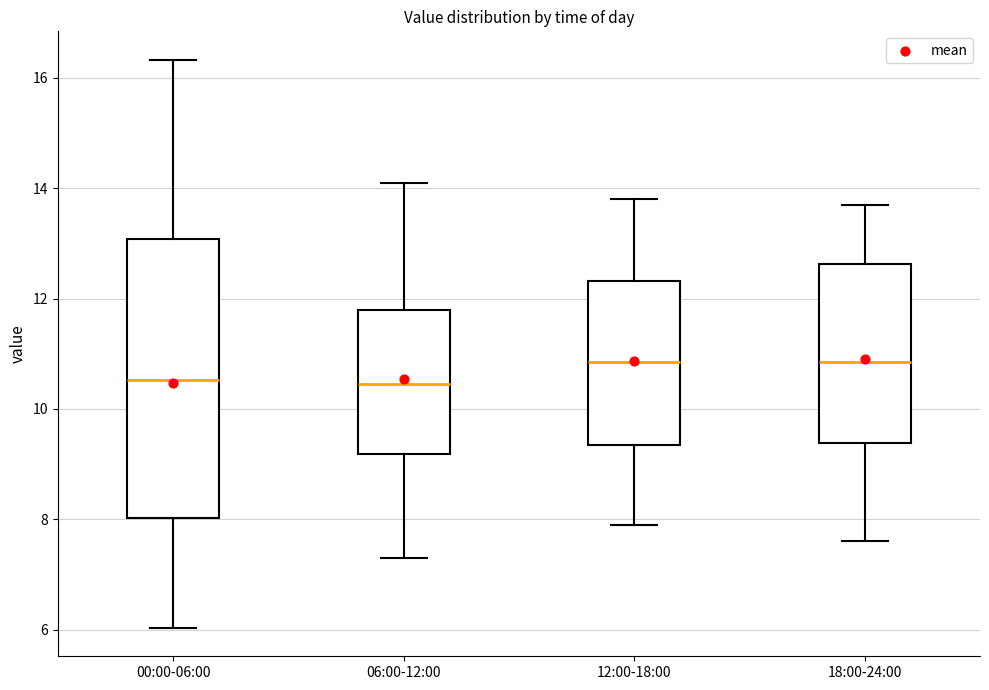

Reading left to right, transcribe this box plot: for each box, give where its median line is, the range the box spans, and where its two whiskers end, as read against the y-axis. The values are not printed on the chart, so give them approximately, as read against the axis.

00:00-06:00: median 10.6, box 8.0 to 13.0, whiskers 6.0 to 16.4
06:00-12:00: median 10.4, box 9.2 to 11.8, whiskers 7.4 to 14.2
12:00-18:00: median 10.8, box 9.4 to 12.4, whiskers 8.0 to 13.8
18:00-24:00: median 10.8, box 9.4 to 12.6, whiskers 7.6 to 13.8